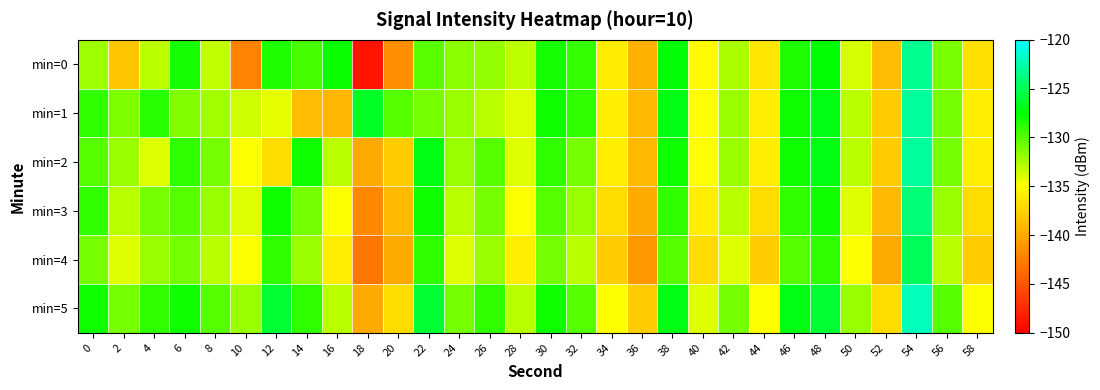

Reading left to right, what are all the values shown in this chart?

min=0: 0=-132.2	2=-138.4	4=-133.0	6=-128.1	8=-133.2	10=-142.4	12=-128.4	14=-129.6	16=-127.8	18=-148.7	20=-141.7	22=-130.1	24=-131.5	26=-131.9	28=-133.1	30=-128.2	32=-129.0	34=-136.2	36=-139.6	38=-127.3	40=-135.3	42=-132.5	44=-136.4	46=-128.4	48=-127.4	50=-133.8	52=-139.0	54=-123.4	56=-131.1	58=-136.8
min=1: 0=-128.9	2=-131.2	4=-128.7	6=-131.3	8=-132.3	10=-133.6	12=-134.2	14=-138.9	16=-139.2	18=-126.5	20=-130.0	22=-131.0	24=-132.0	26=-133.0	28=-134.0	30=-128.0	32=-129.0	34=-136.0	36=-139.0	38=-127.0	40=-135.0	42=-132.0	44=-136.0	46=-128.0	48=-127.0	50=-133.0	52=-138.0	54=-123.0	56=-131.0	58=-136.0
min=2: 0=-130.0	2=-132.0	4=-134.0	6=-129.0	8=-131.0	10=-135.0	12=-137.0	14=-128.0	16=-133.0	18=-140.0	20=-138.0	22=-127.0	24=-132.0	26=-130.0	28=-134.0	30=-129.0	32=-131.0	34=-136.0	36=-139.0	38=-128.0	40=-135.0	42=-132.0	44=-136.0	46=-128.0	48=-127.0	50=-133.0	52=-138.0	54=-123.0	56=-131.0	58=-136.0
min=3: 0=-129.0	2=-133.0	4=-131.0	6=-130.0	8=-132.0	10=-134.0	12=-128.0	14=-131.0	16=-135.0	18=-142.0	20=-139.0	22=-128.0	24=-133.0	26=-131.0	28=-135.0	30=-130.0	32=-132.0	34=-137.0	36=-140.0	38=-129.0	40=-136.0	42=-133.0	44=-137.0	46=-129.0	48=-128.0	50=-134.0	52=-139.0	54=-124.0	56=-132.0	58=-137.0
min=4: 0=-131.0	2=-134.0	4=-132.0	6=-131.0	8=-133.0	10=-135.0	12=-129.0	14=-132.0	16=-136.0	18=-143.0	20=-140.0	22=-129.0	24=-134.0	26=-132.0	28=-136.0	30=-131.0	32=-133.0	34=-138.0	36=-141.0	38=-130.0	40=-137.0	42=-134.0	44=-138.0	46=-130.0	48=-129.0	50=-135.0	52=-140.0	54=-125.0	56=-133.0	58=-138.0
min=5: 0=-128.0	2=-131.0	4=-129.0	6=-128.0	8=-130.0	10=-132.0	12=-126.0	14=-129.0	16=-133.0	18=-140.0	20=-137.0	22=-126.0	24=-131.0	26=-129.0	28=-133.0	30=-128.0	32=-130.0	34=-135.0	36=-138.0	38=-127.0	40=-134.0	42=-131.0	44=-135.0	46=-127.0	48=-126.0	50=-132.0	52=-137.0	54=-122.0	56=-130.0	58=-135.0